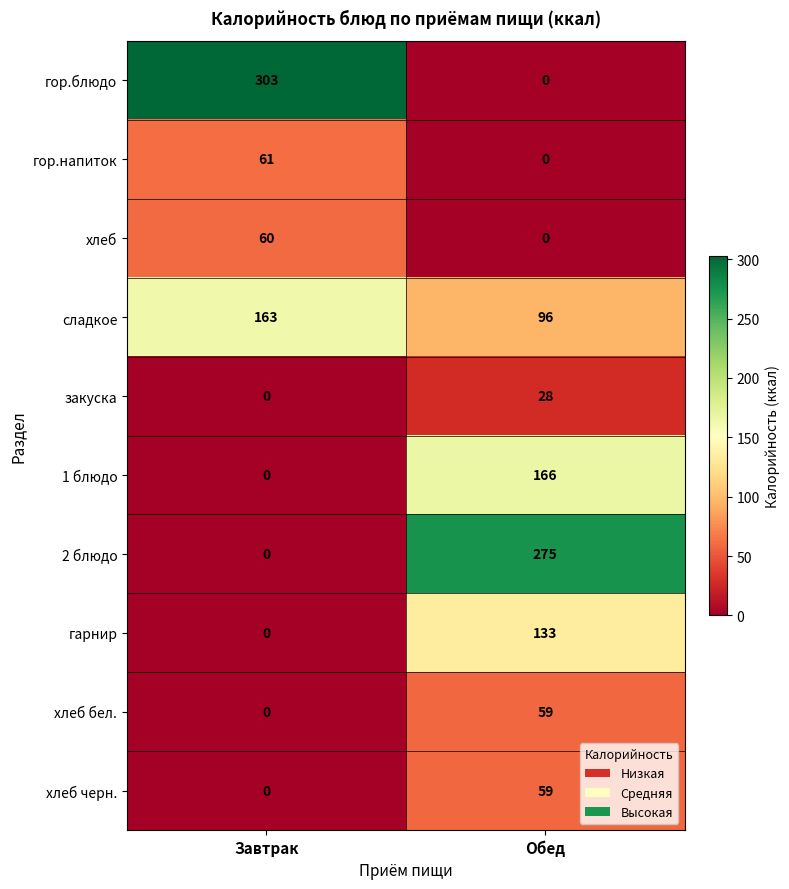

Rank the categories by закуска value from highest to lowest.

Обед, Завтрак